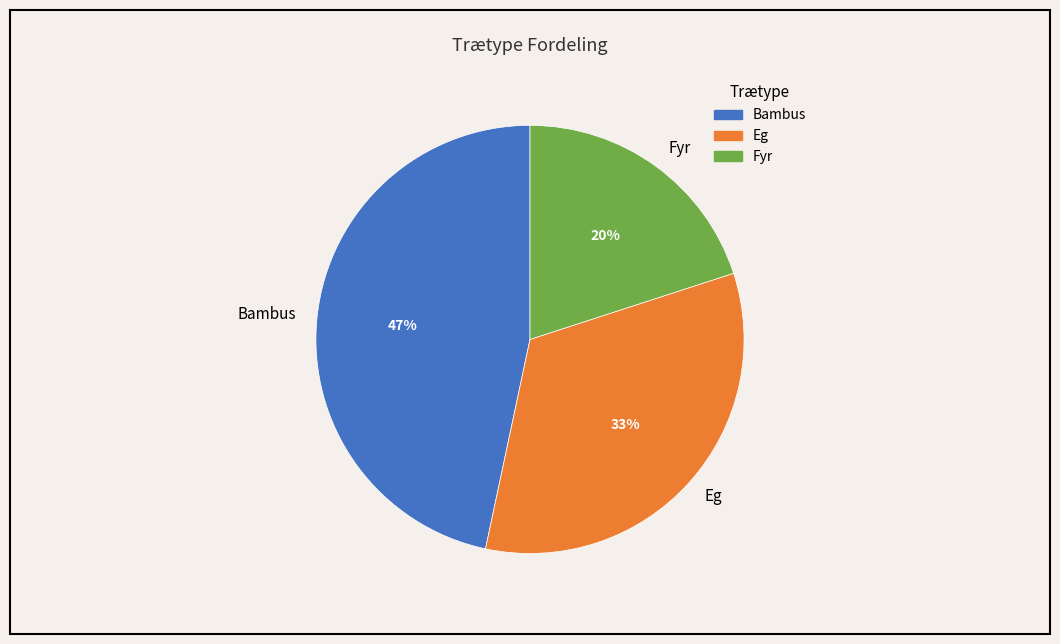

True or false: Fyr accounts for 8% of the total.

False